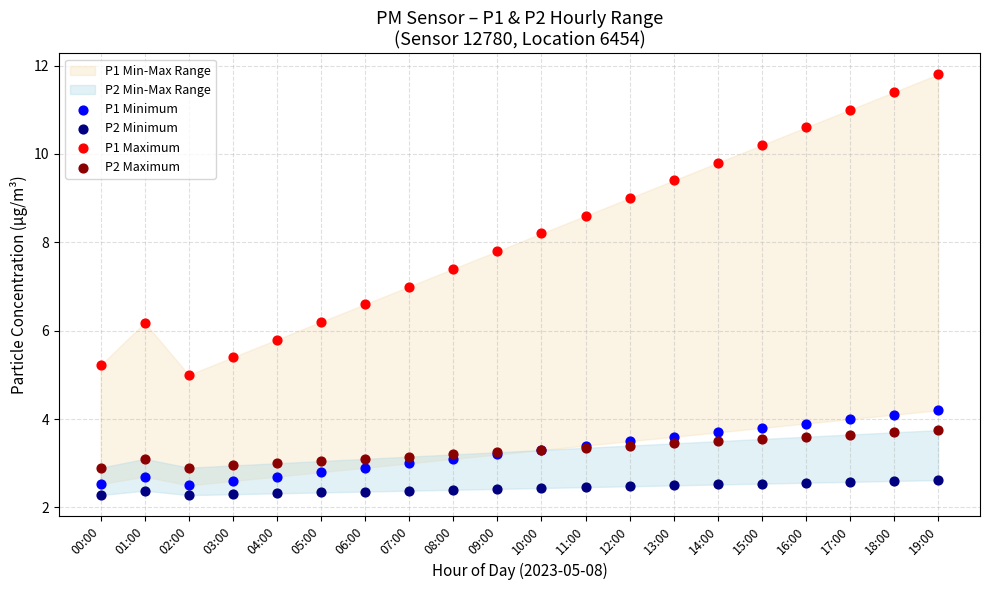

Which series has the largest Y range (max minus min)?

P1 Maximum